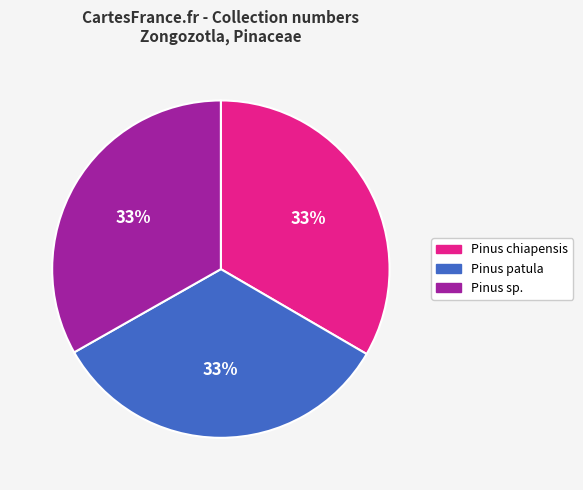

Combined, do Pinus patula and Pinus chiapensis account for over 50%?

Yes